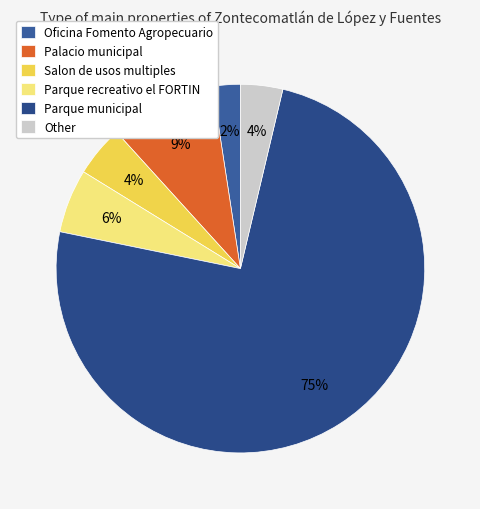

To the nearest percent, what is the difference between the largest and smallest slice percentages?

74%